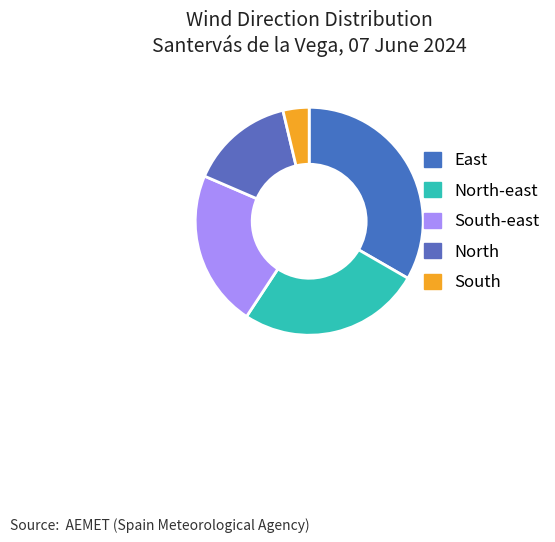

Between East and North, which is larger?

East